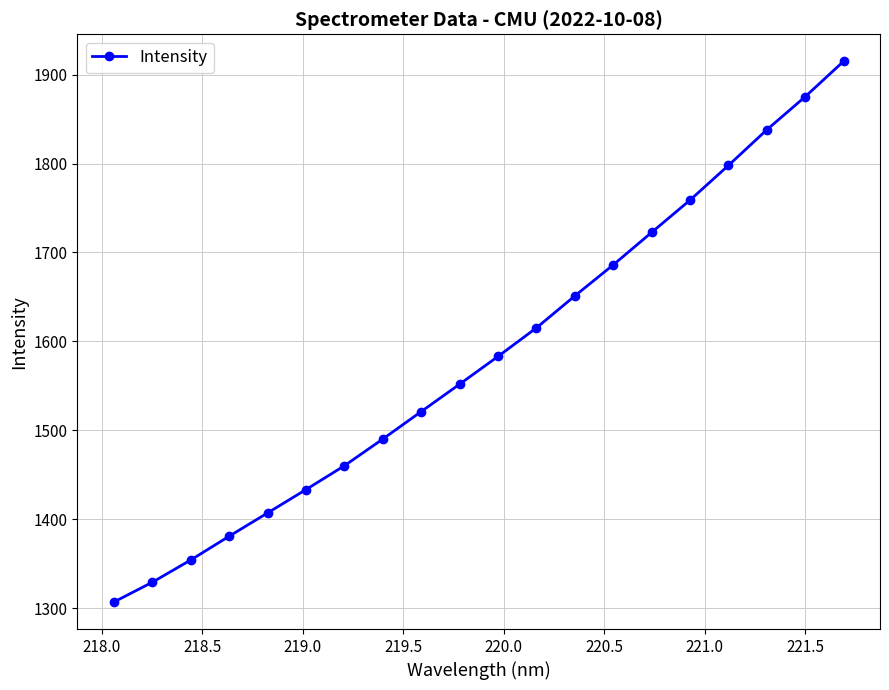

What is the greatest value displayed?

1914.8